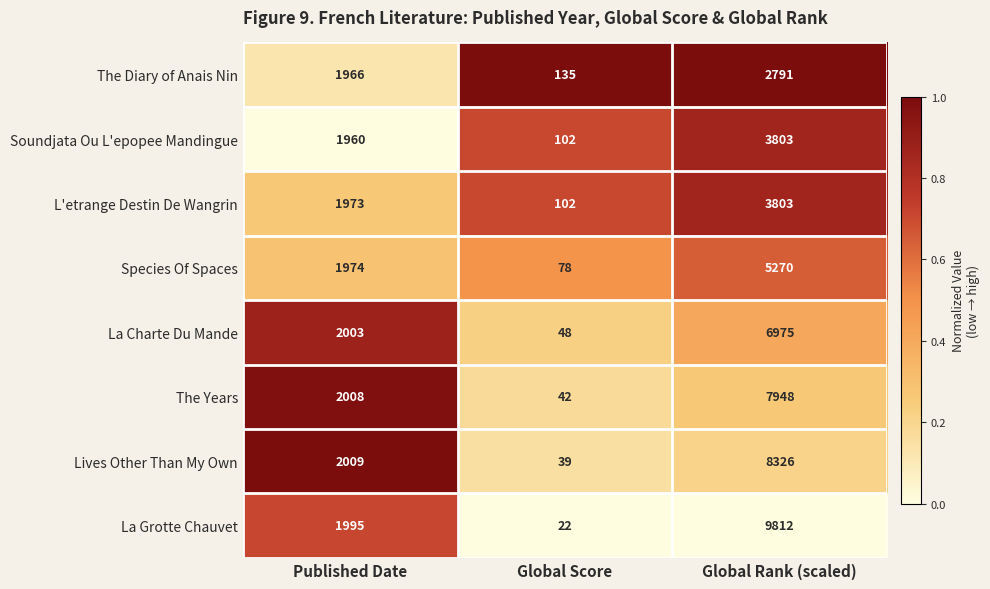

Reading left to right, transcribe all the data shown in this chart.

The Diary of Anais Nin: Published Date=1966	Global Score=135	Global Rank (scaled)=2791
Soundjata Ou L'epopee Mandingue: Published Date=1960	Global Score=102	Global Rank (scaled)=3803
L'etrange Destin De Wangrin: Published Date=1973	Global Score=102	Global Rank (scaled)=3803
Species Of Spaces: Published Date=1974	Global Score=78	Global Rank (scaled)=5270
La Charte Du Mande: Published Date=2003	Global Score=48	Global Rank (scaled)=6975
The Years: Published Date=2008	Global Score=42	Global Rank (scaled)=7948
Lives Other Than My Own: Published Date=2009	Global Score=39	Global Rank (scaled)=8326
La Grotte Chauvet: Published Date=1995	Global Score=22	Global Rank (scaled)=9812